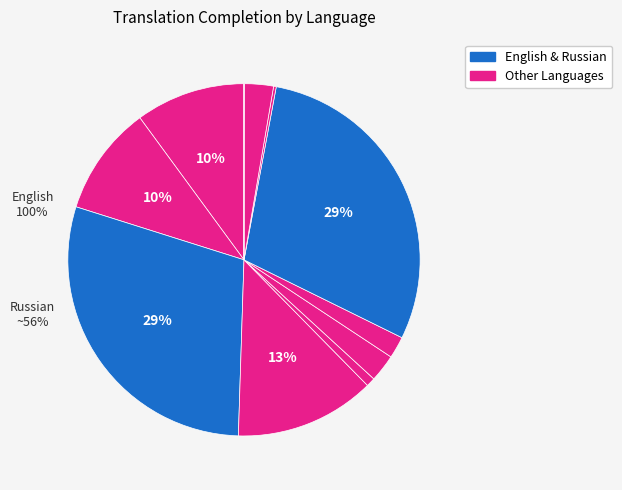

How many slices are in this pie chart?

11